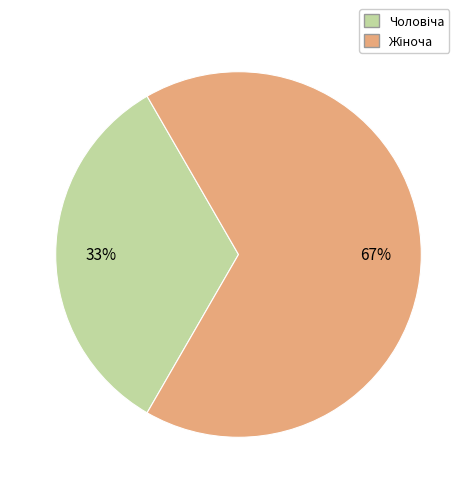

To the nearest percent, what is the average slice percentage?

50%